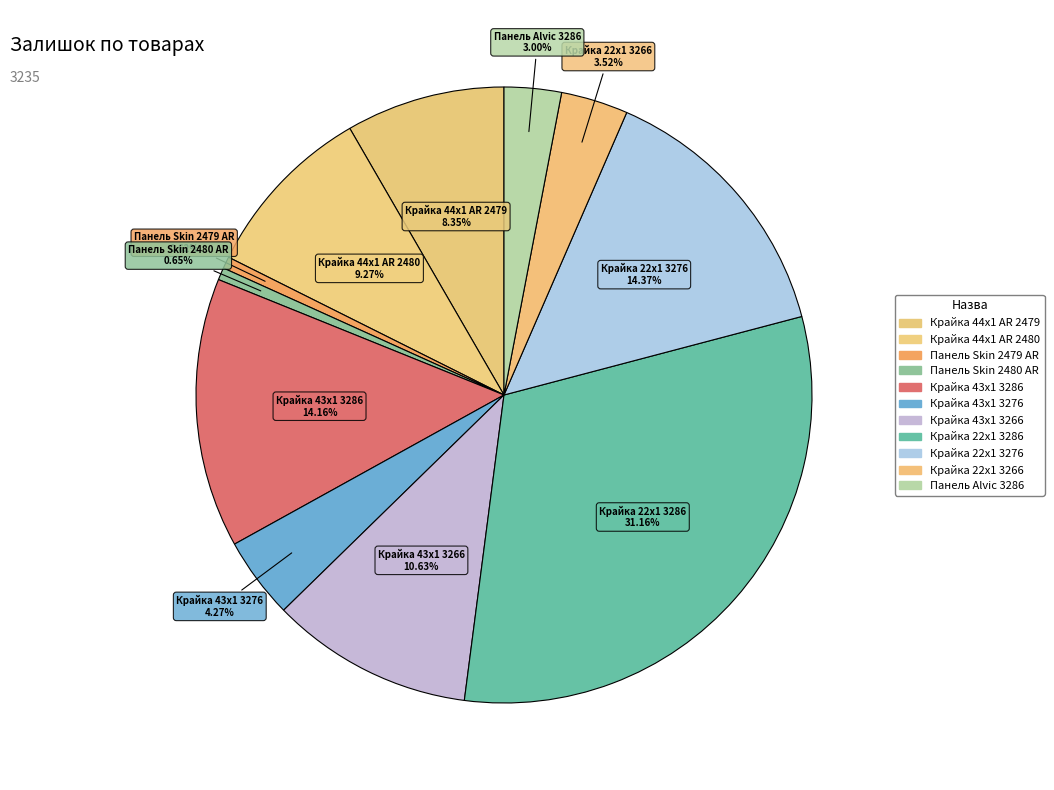

How many segments does this pie chart have?

11